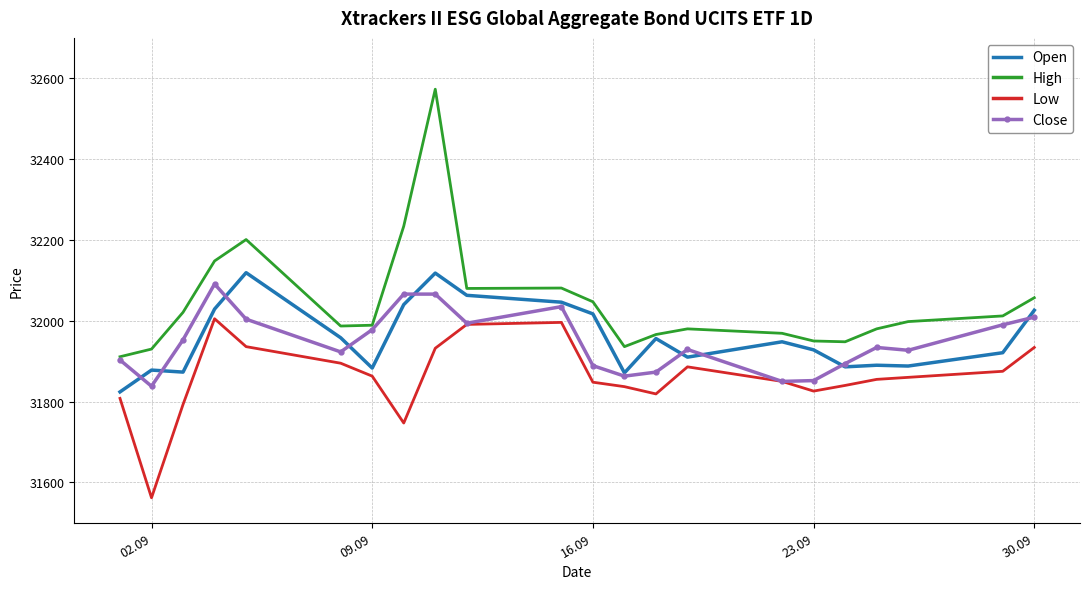

Which series has the largest total across all categories?

High